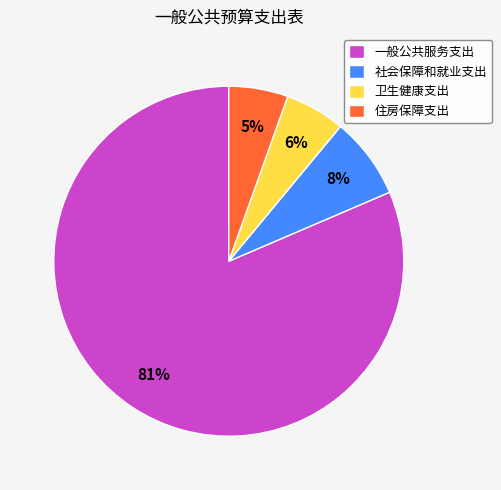

Do 社会保障和就业支出 and 卫生健康支出 together represent more than half of the pie?

No